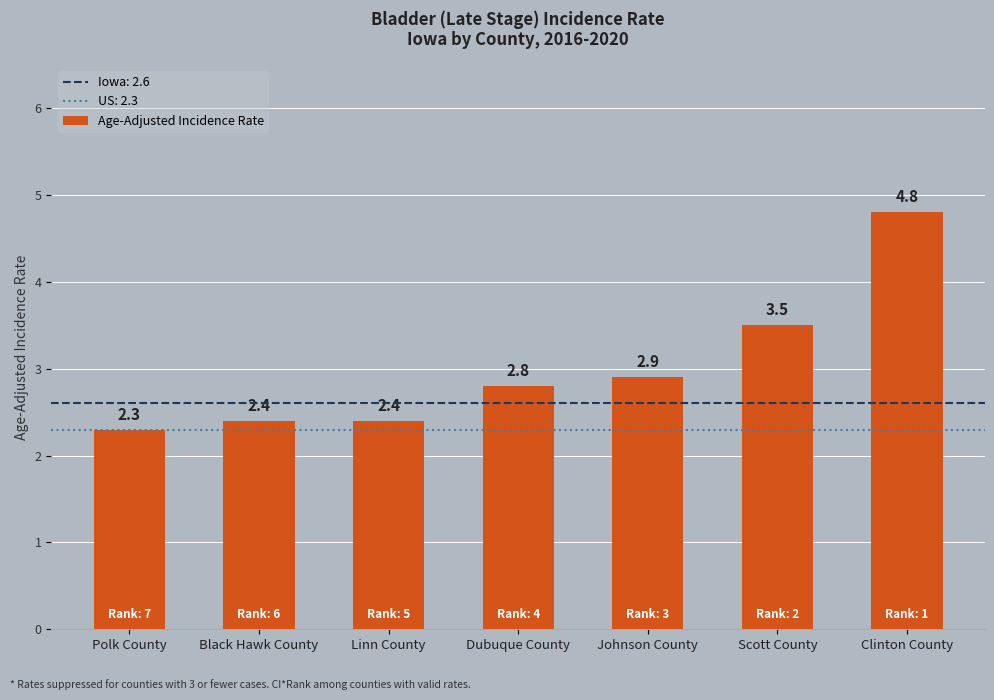

The chart shows a value of 3.5 at Scott County. True or false?

True